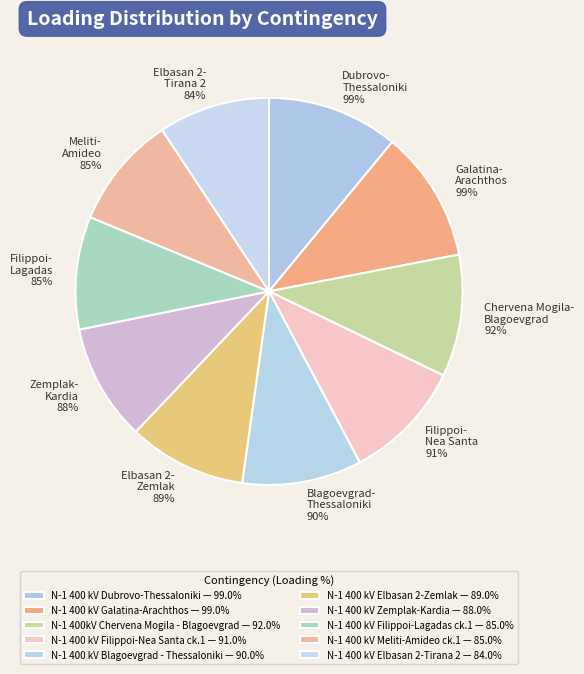

Between N-1 400 kV Filippoi-Nea Santa ck.1 and N-1 400 kV Meliti-Amideo ck.1, which is larger?

N-1 400 kV Filippoi-Nea Santa ck.1